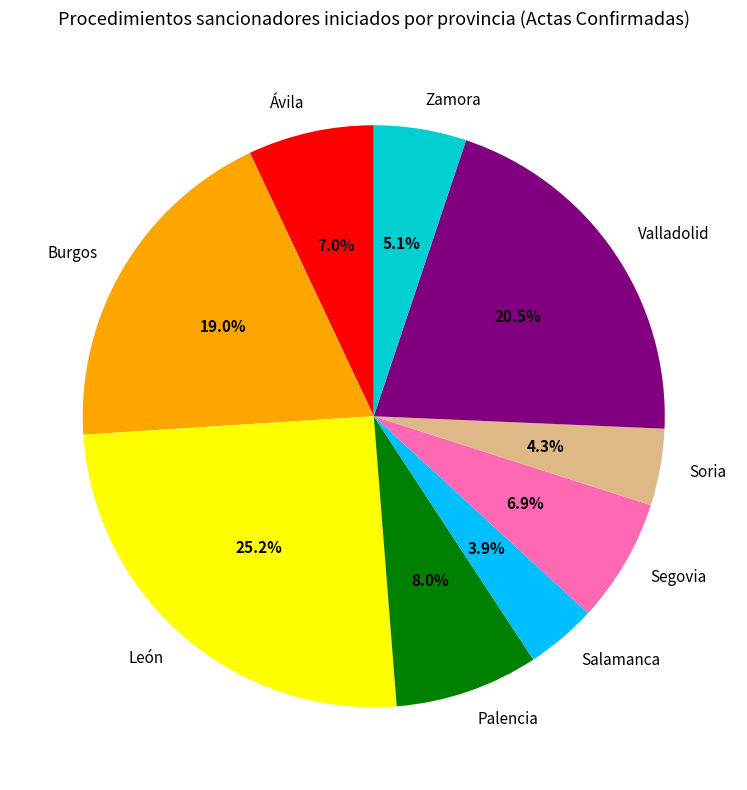

To the nearest percent, what is the combined percentage of Ávila and Burgos?

26%